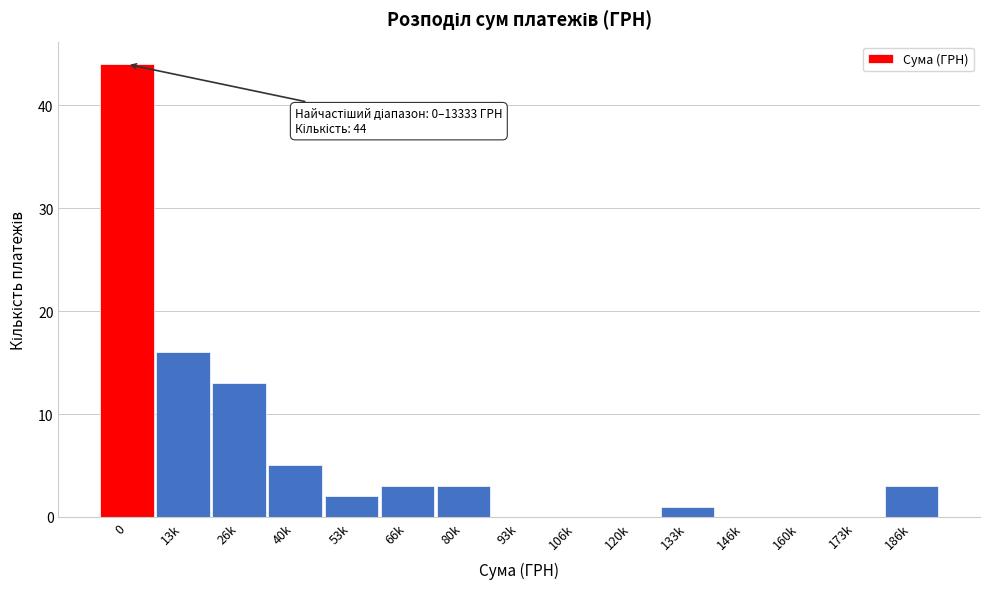

Reading left to right, list all the values displayed in this chart.

0=44	13k=16	26k=13	40k=5	53k=2	66k=3	80k=3	93k=0	106k=0	120k=0	133k=1	146k=0	160k=0	173k=0	186k=3